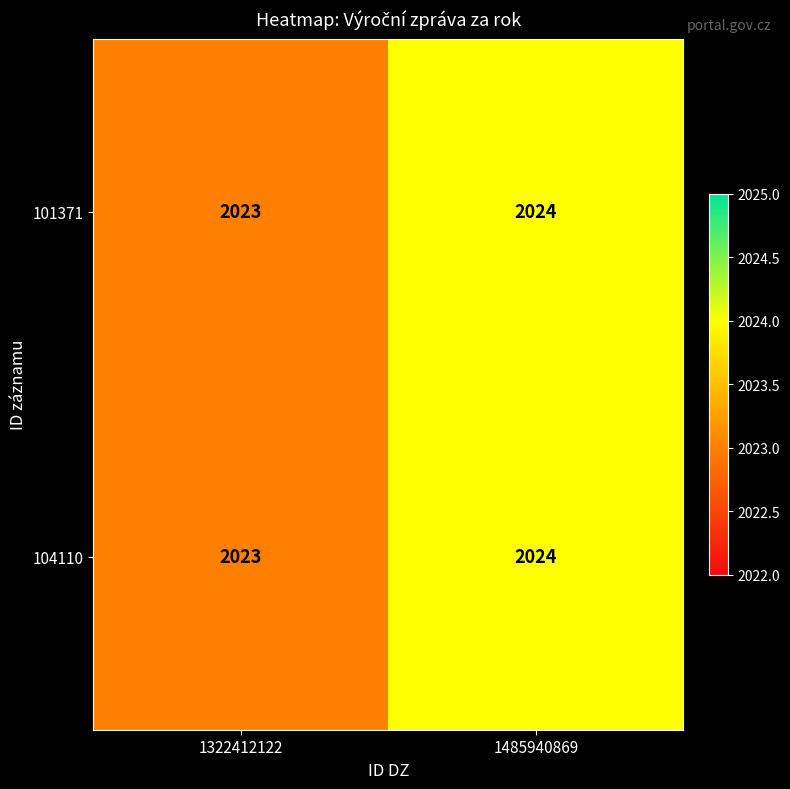

What is the sum of all 104110 values?

4047